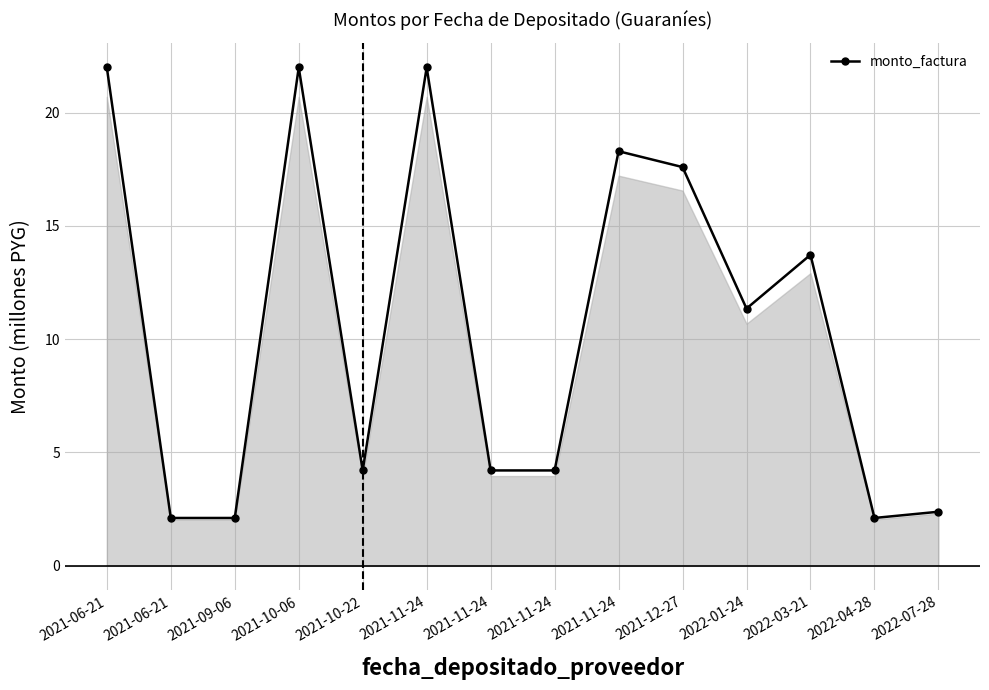

What is the label of the 11th point from the left?

2022-01-24